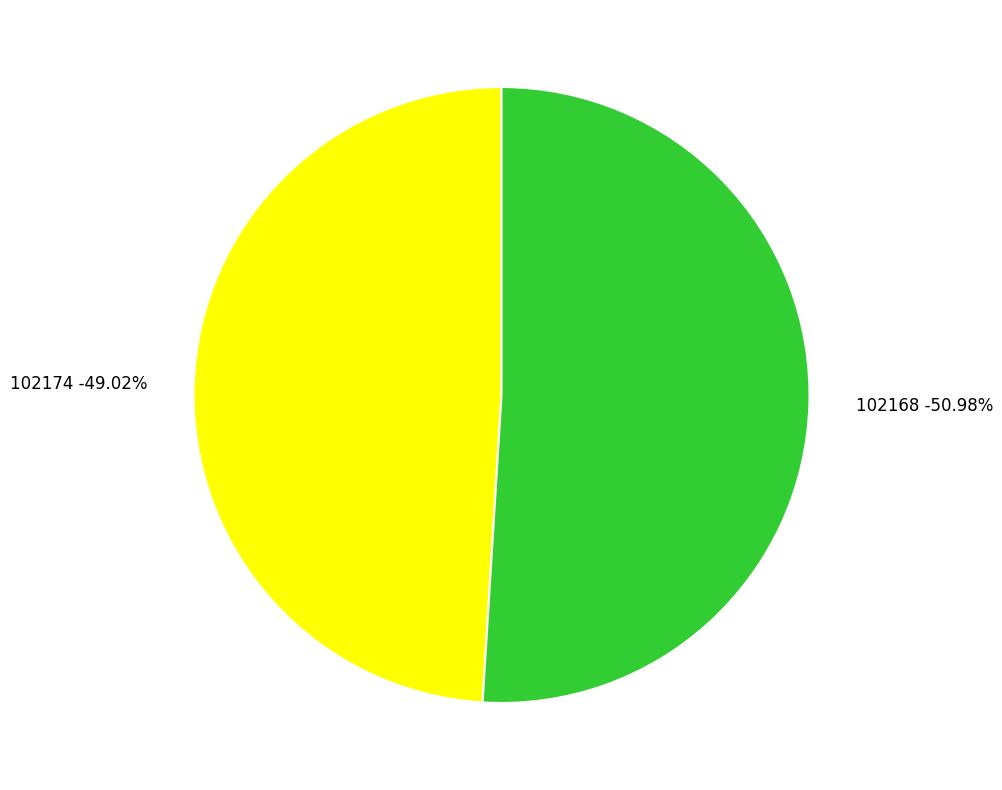

Combined, do 102174 and 102168 account for over 50%?

Yes